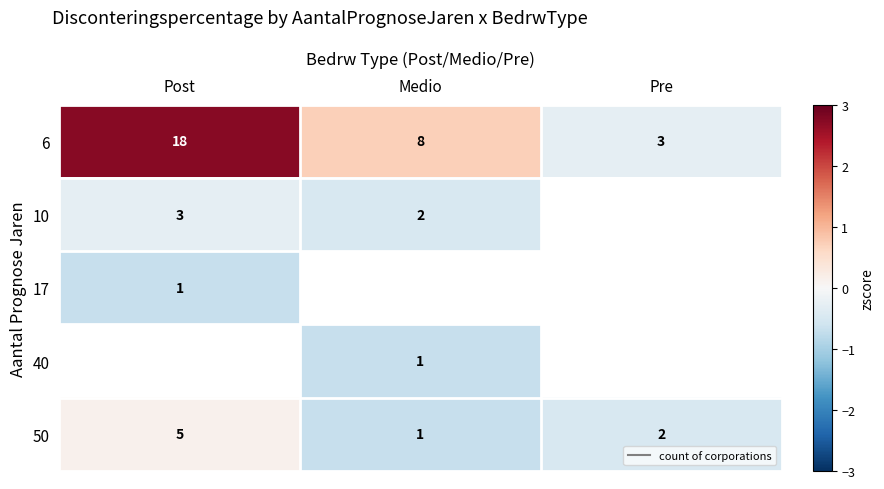

Where is 6 nearest to the value 1?

Medio